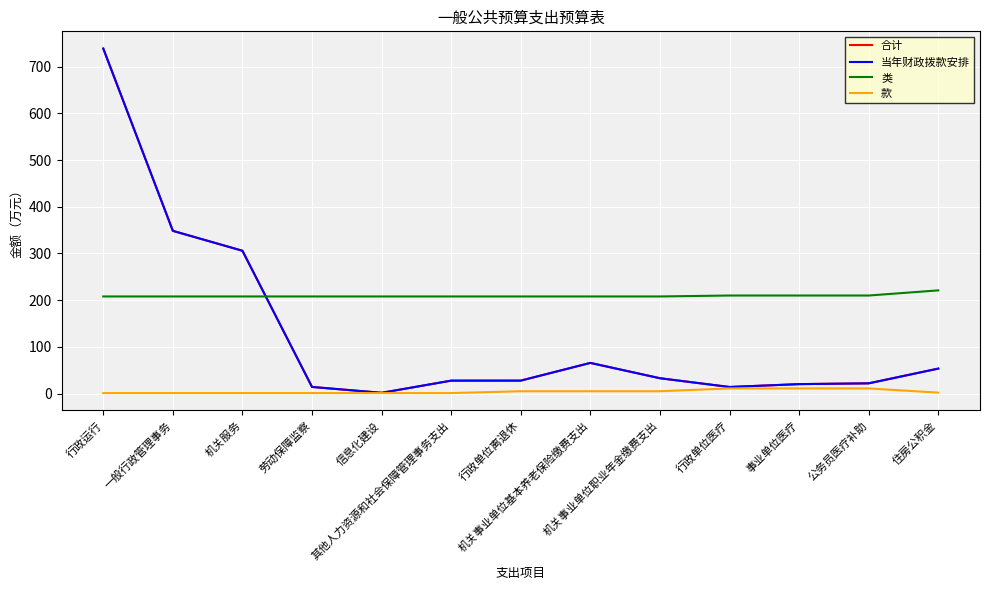

Reading left to right, extract all data points from this chart.

合计: 738.9	348.5	305.9	14.2	1.6	27.7	27.7	65.7	32.8	14.1	20.2	21.9	53.4
当年财政拨款安排: 738.9	348.5	305.9	14.2	1.6	27.7	27.7	65.7	32.8	14.1	20.2	21.9	53.4
类: 208.0	208.0	208.0	208.0	208.0	208.0	208.0	208.0	208.0	210.0	210.0	210.0	221.0
款: 1.0	1.0	1.0	1.0	1.0	1.0	5.0	5.0	5.0	11.0	11.0	11.0	2.0